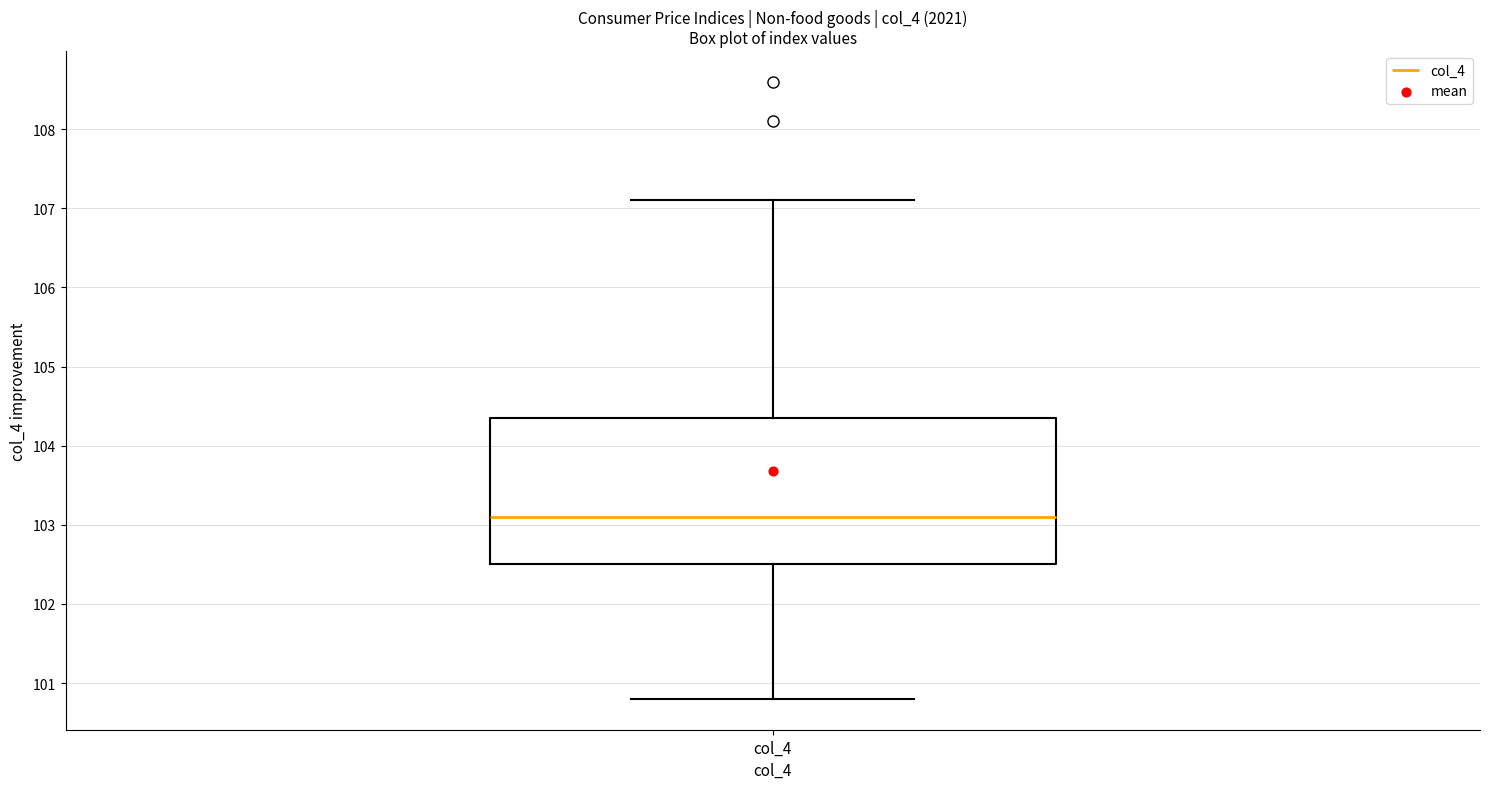

Transcribe this box plot: give where the median line is, the range the box spans, and where the two whiskers end, as read against the y-axis. The values are not printed on the chart, so give them approximately, as read against the axis.

median 103.1, box 102.5 to 104.4, whiskers 100.8 to 107.1